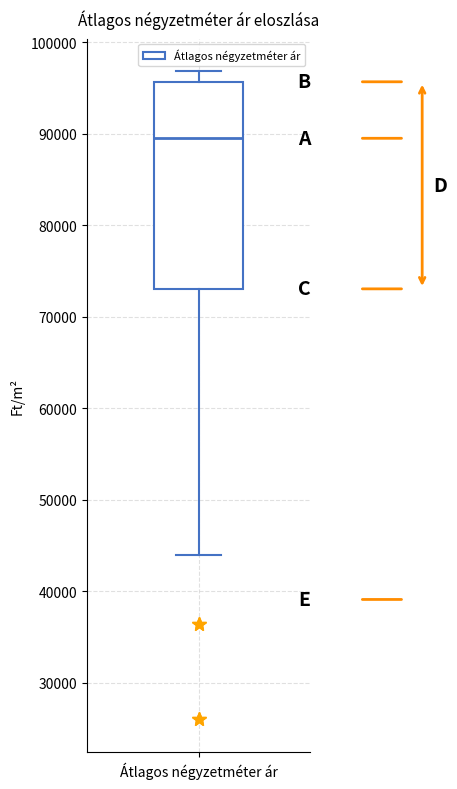

Where does the lower whisker of the box for Átlagos négyzetméter ár end on the y-axis? The values are not printed on the chart, so give them approximately, as read against the axis.

44000